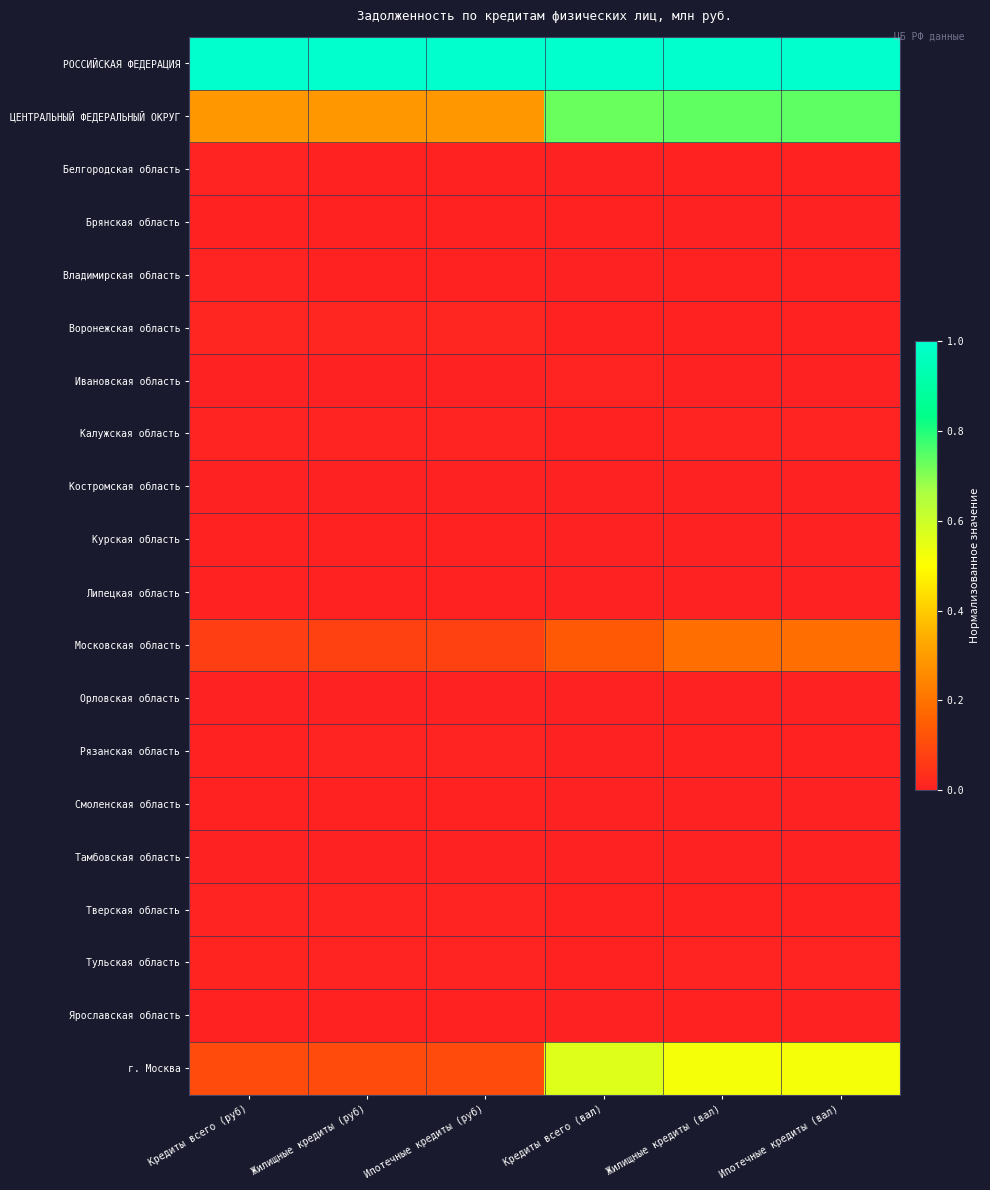

Which series has the largest total across all categories?

РОССИЙСКАЯ ФЕДЕРАЦИЯ